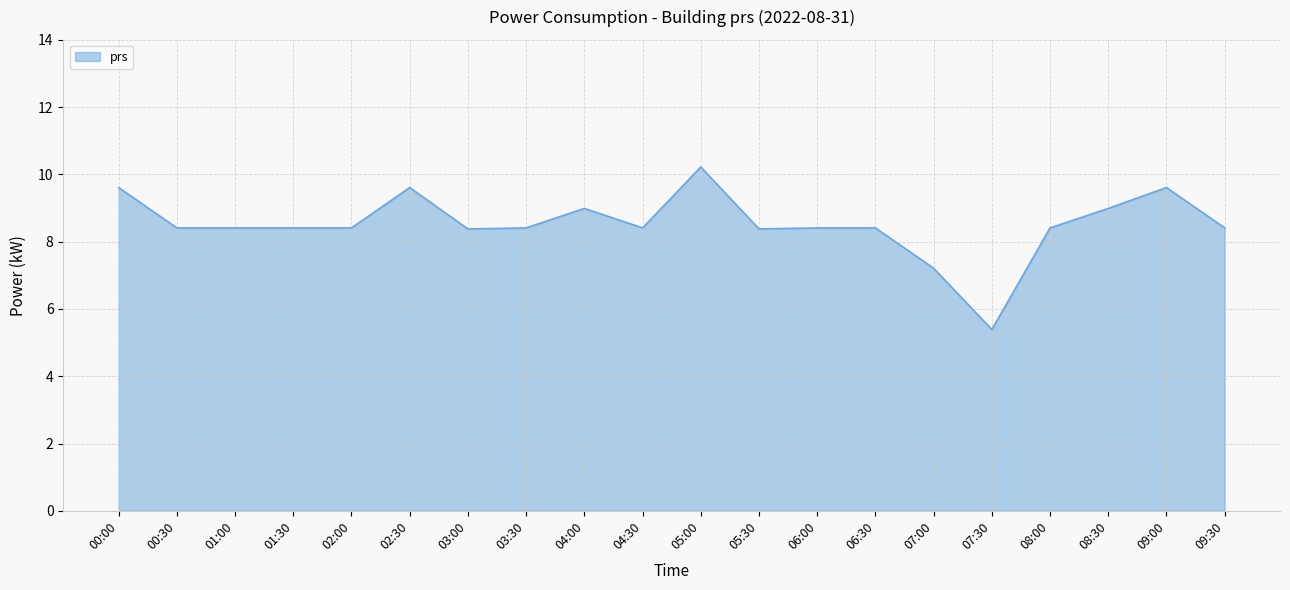

Approximately how many times larger is the value at 03:30 compared to 03:00?

1.0